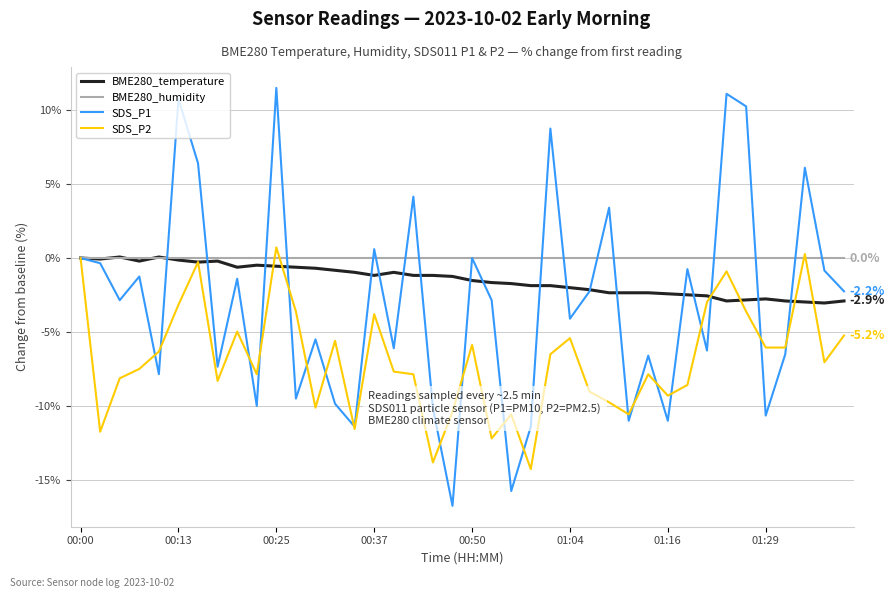

What is the minimum value for SDS_P1?

-16.7